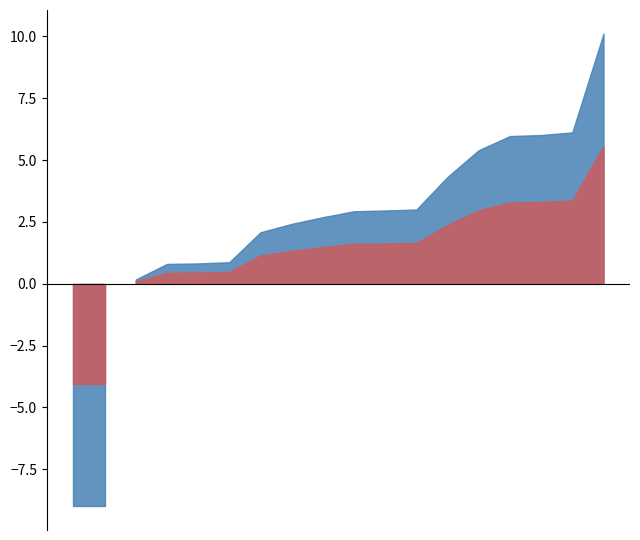

True or false: Baseline and Hours Worked intersect in this chart.

True